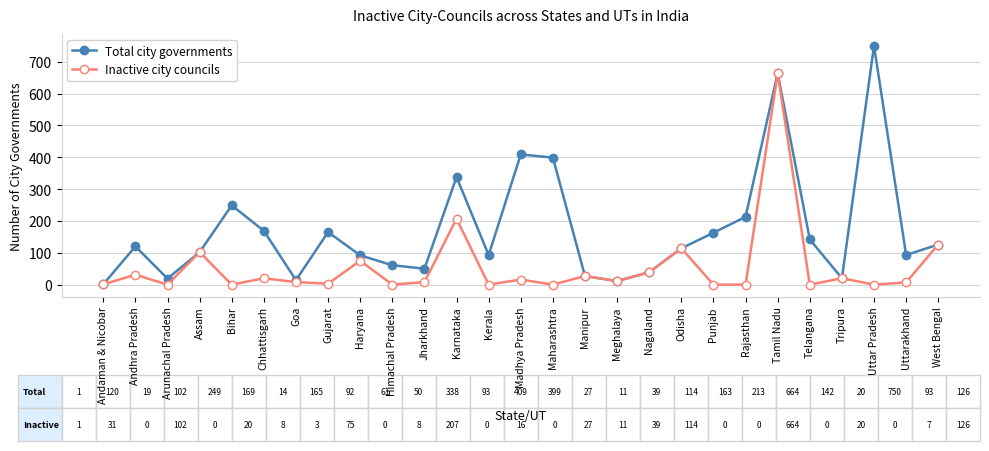

At which category is the sum across all series the highest?

Tamil Nadu